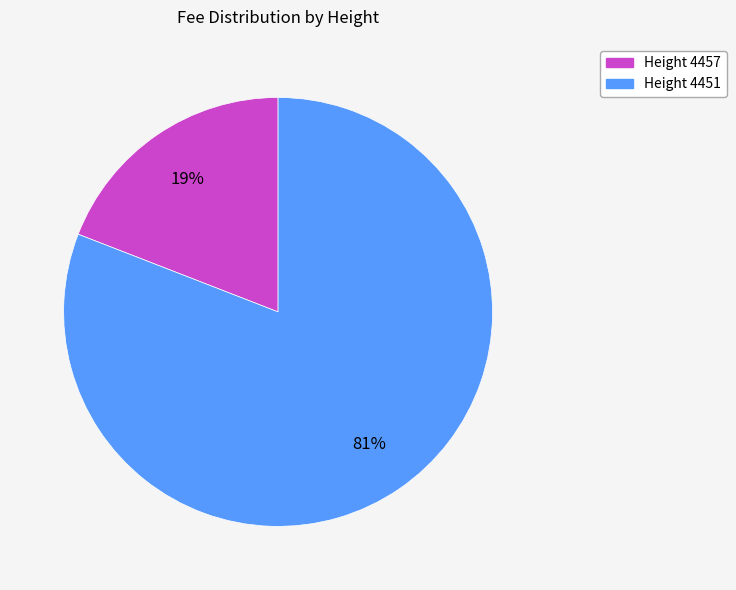

Is it true that Height 4457 is 19% of the pie?

True